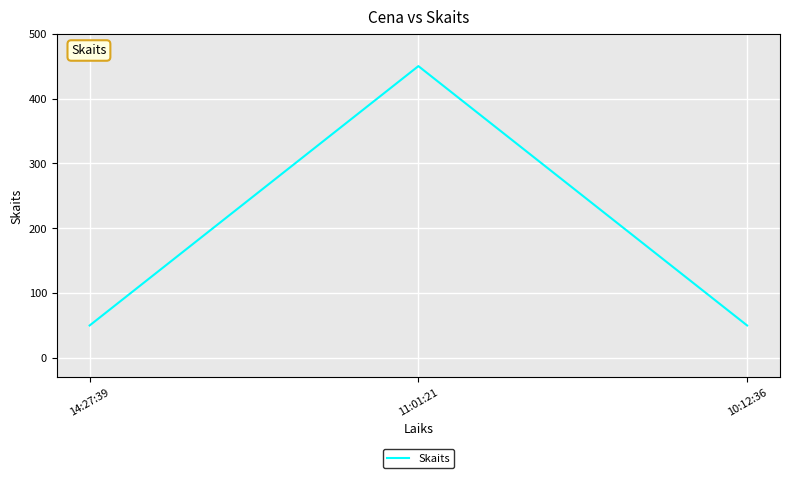

What is the difference between the maximum and minimum values?

400